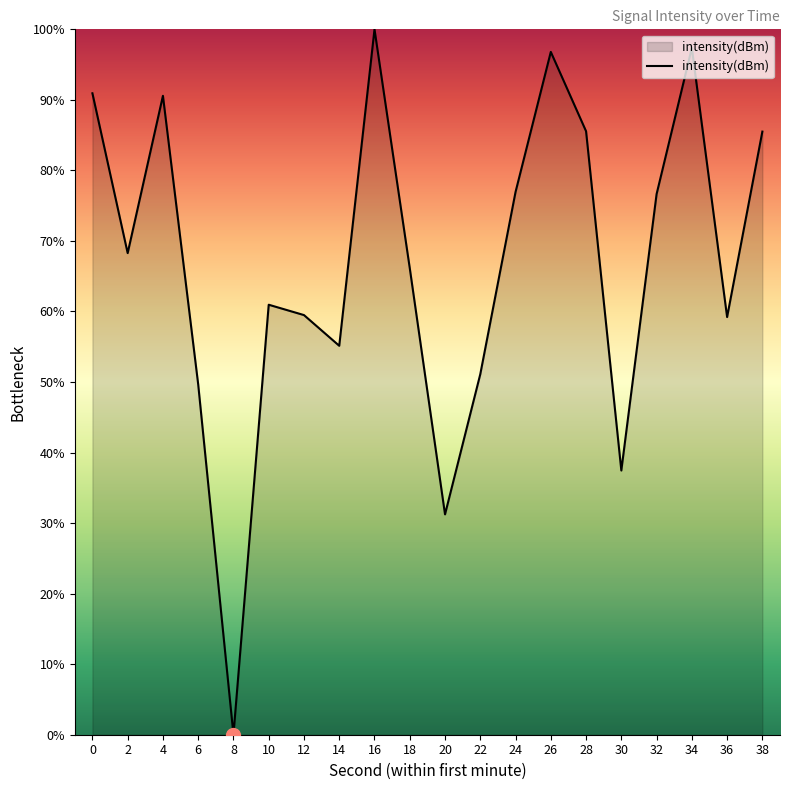

How many categories are shown in the chart?

20